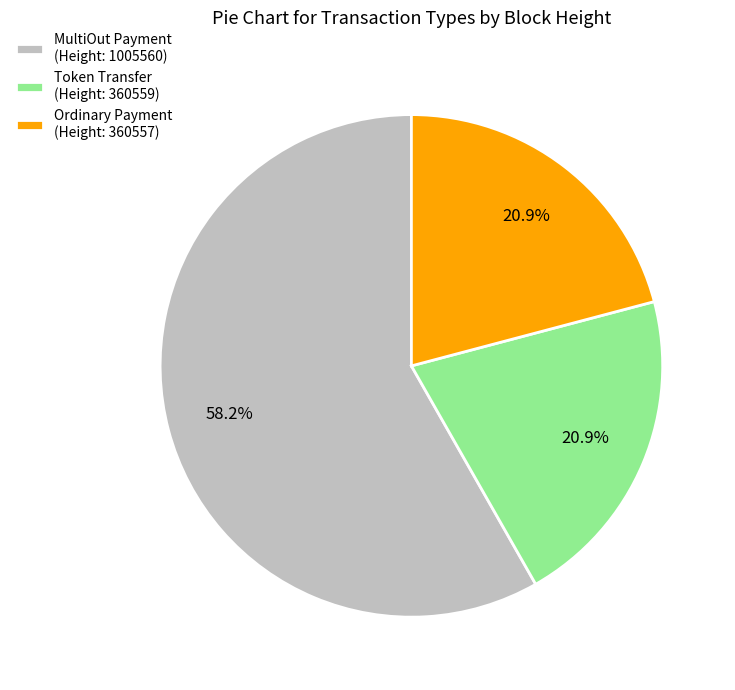

Which has a higher value, Ordinary Payment (Height: 360557) or MultiOut Payment (Height: 1005560)?

MultiOut Payment (Height: 1005560)